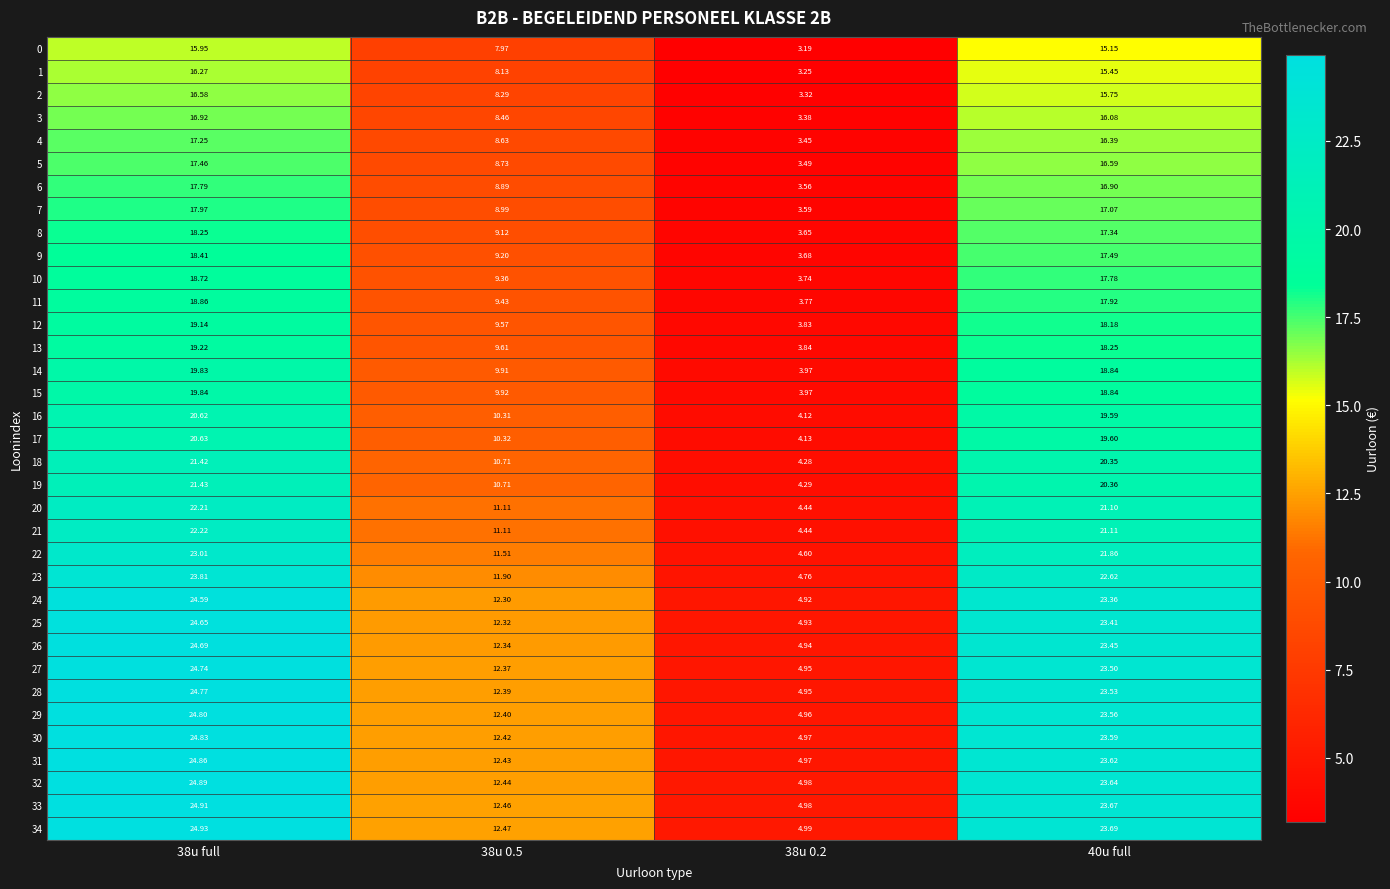

Which series has the largest total across all categories?

34